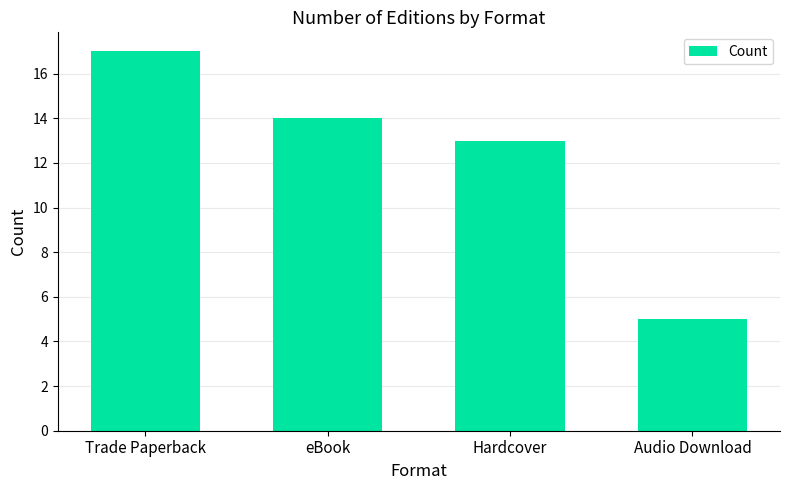

What is the change in value from Trade Paperback to Hardcover?

-4